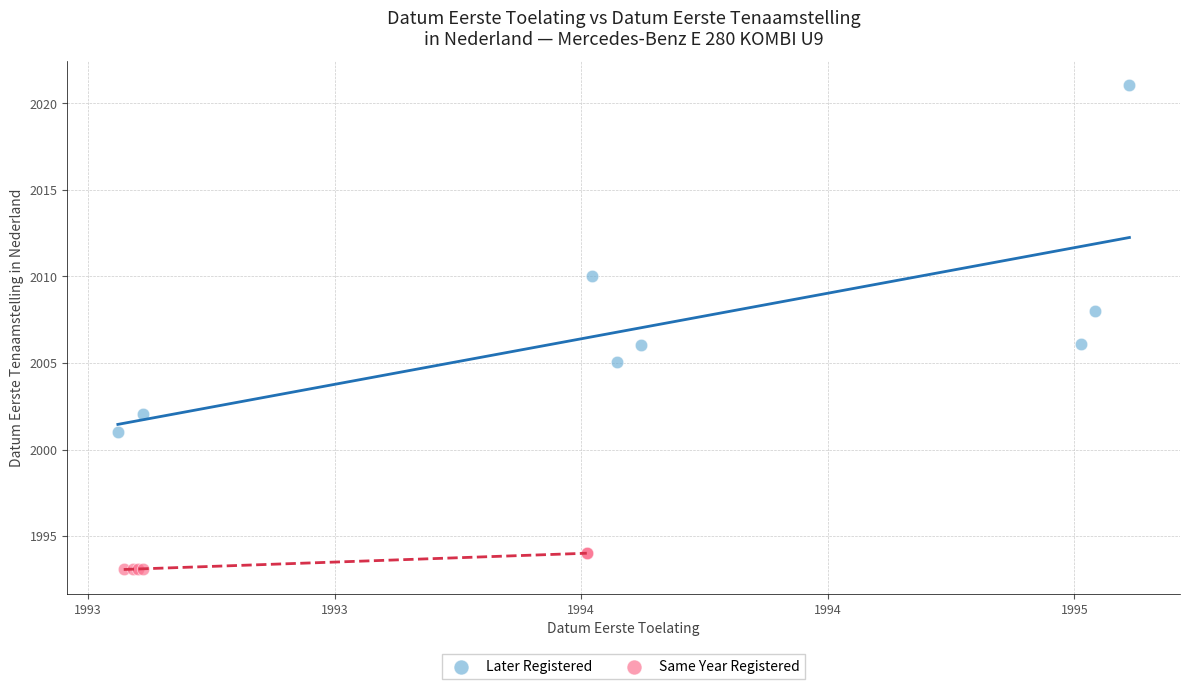

Which series has the largest Y range (max minus min)?

Later Registered